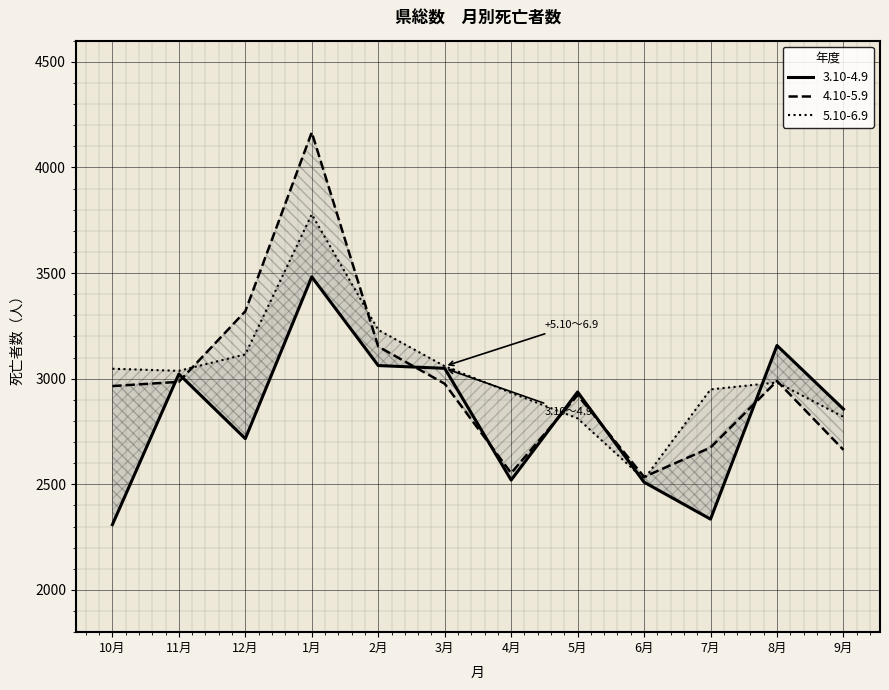

The 5.10-6.9 series shows 2524 at 6月. True or false?

True